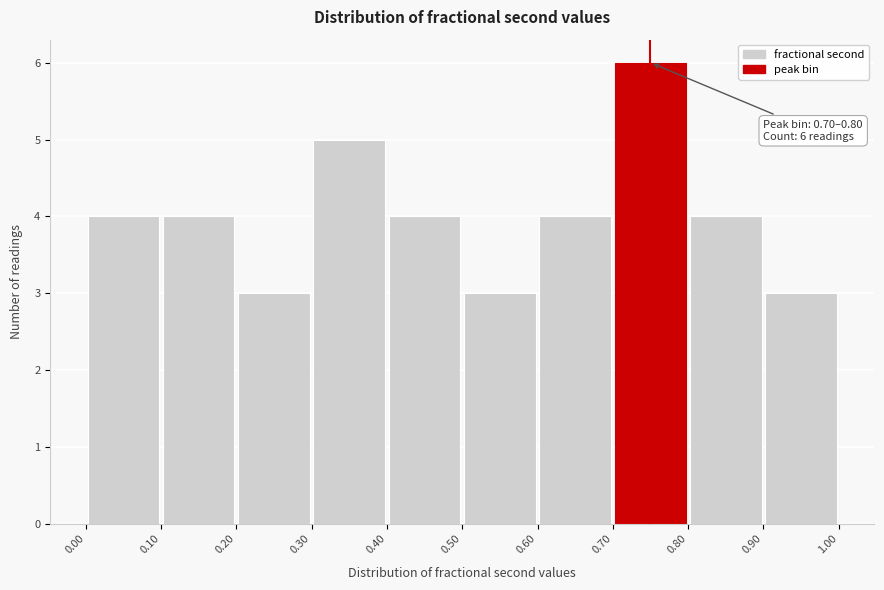

Which range on the x-axis has the tallest bar?

0.70 to 0.80